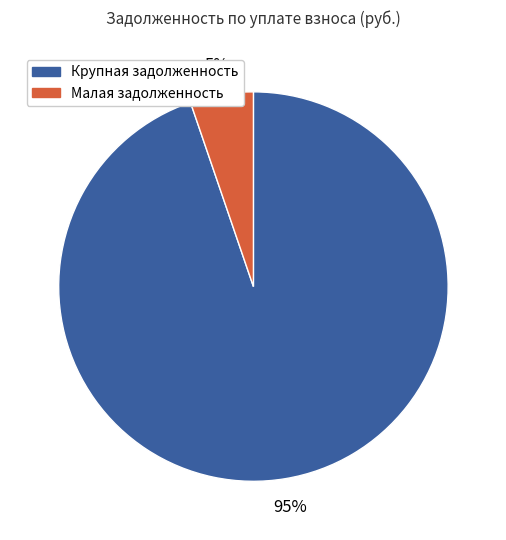

Rank the categories by value from lowest to highest.

Малая задолженность, Крупная задолженность